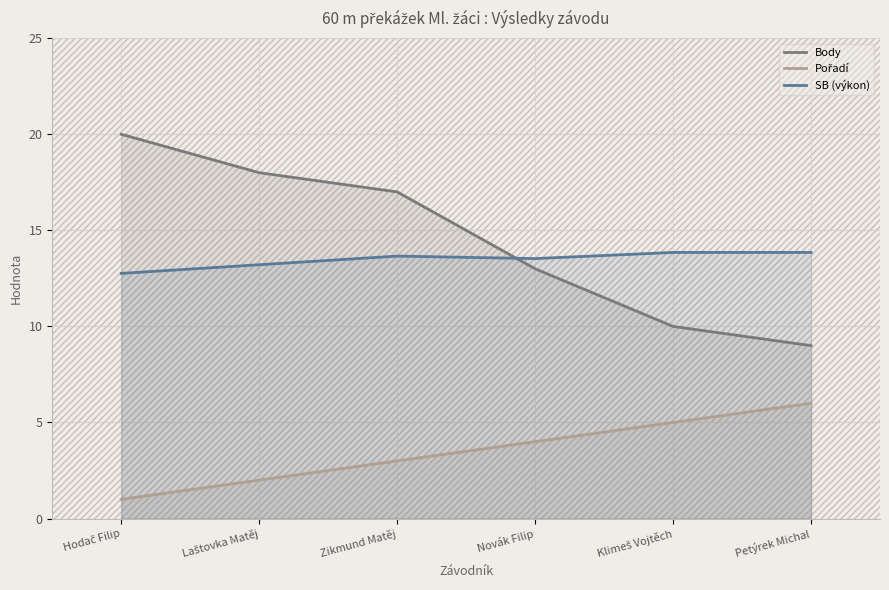

True or false: Body and Pořadí intersect in this chart.

False